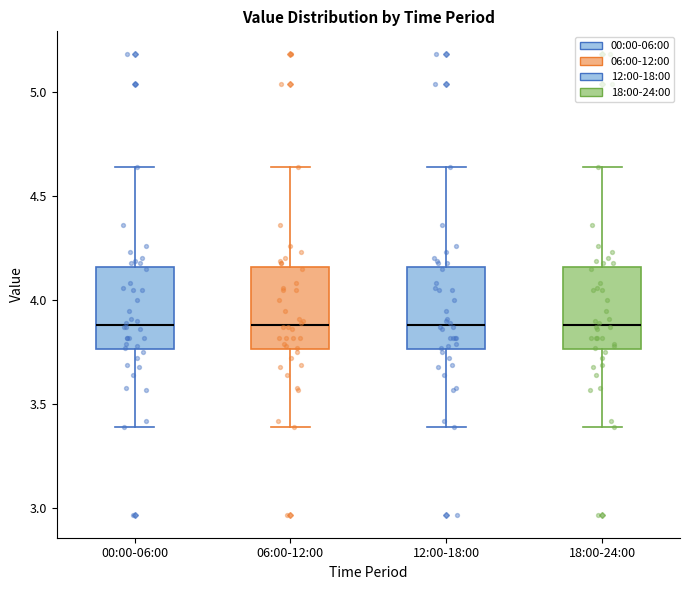

Where is the lower edge of the box for 00:00-06:00 on the y-axis? The values are not printed on the chart, so give them approximately, as read against the axis.

3.75